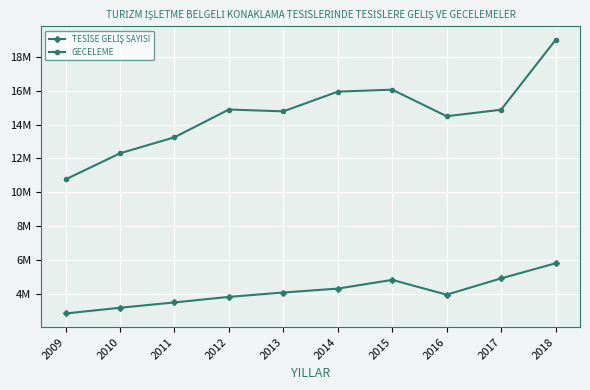

Does the chart have visible grid lines?

Yes